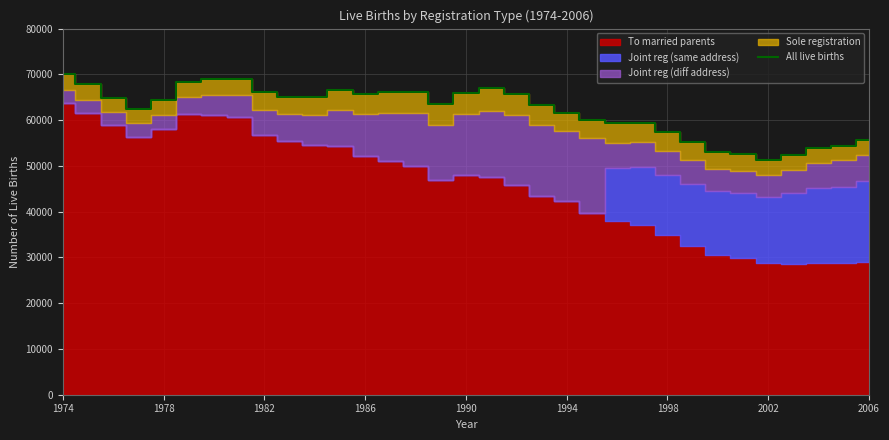

What is the maximum value for All live births?

70092